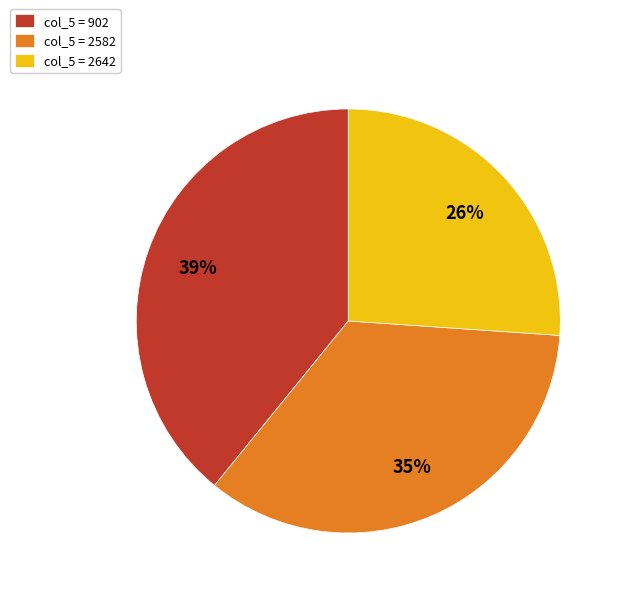

To the nearest percent, what is the combined percentage of col_5 = 902 and col_5 = 2642?

65%